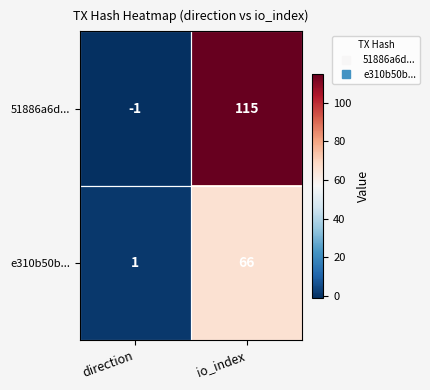

What is the average value of the e310b50b... series?

34